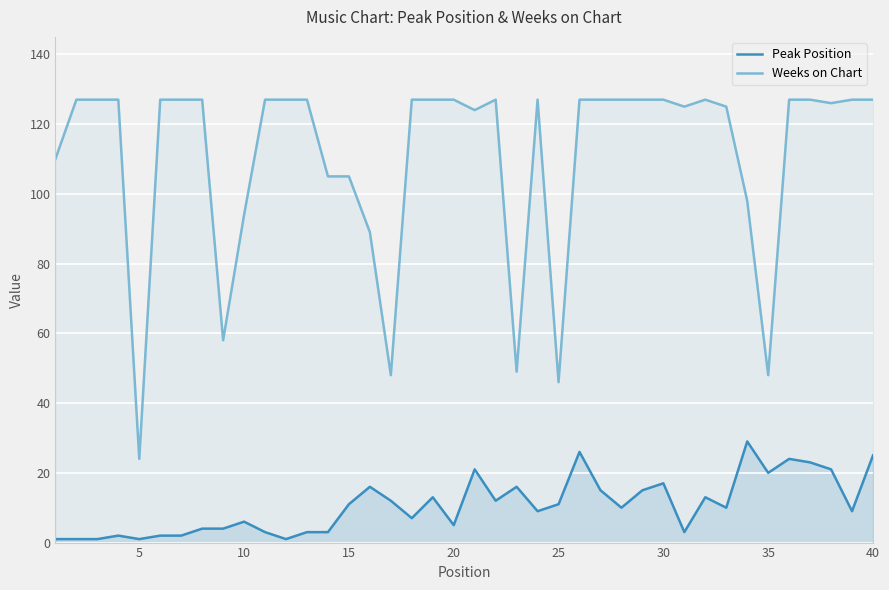

True or false: Weeks on Chart and Peak Position intersect in this chart.

False